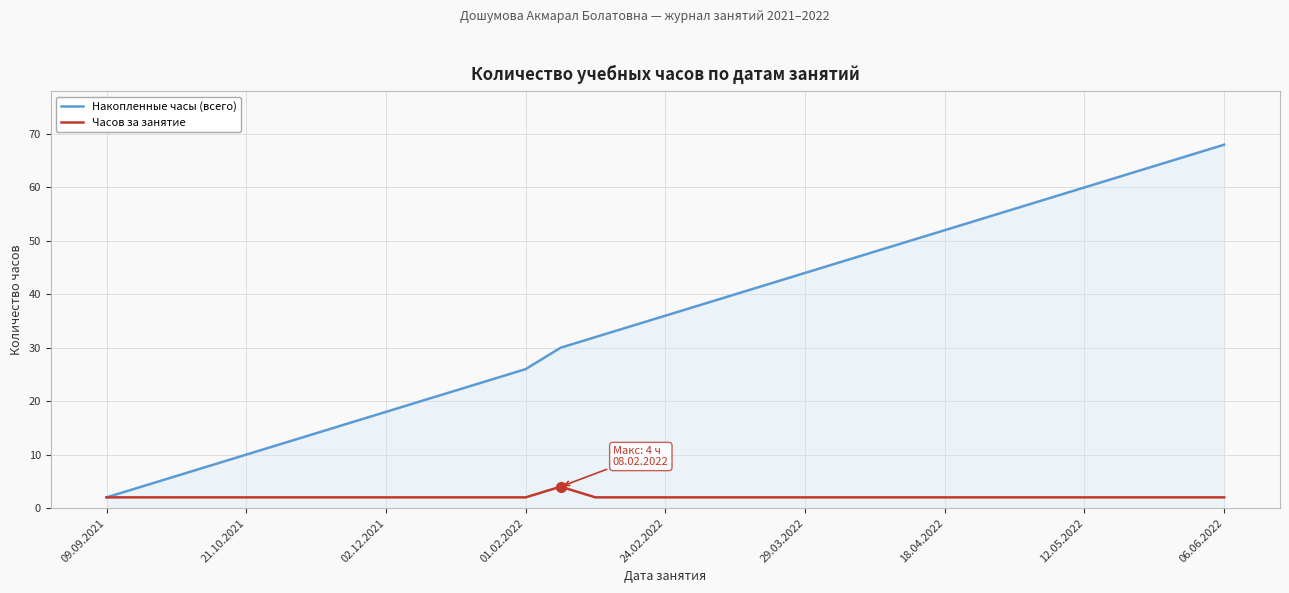

At how many categories does at least one series exceed 23?

22